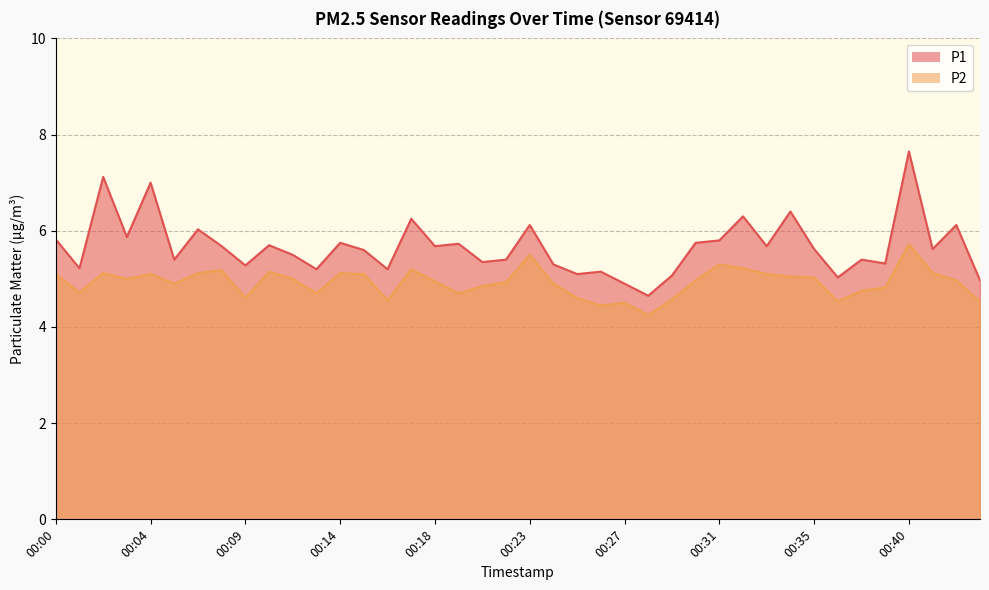

In P1, how many points are higher than both neighbors (excluding endpoints)?

14